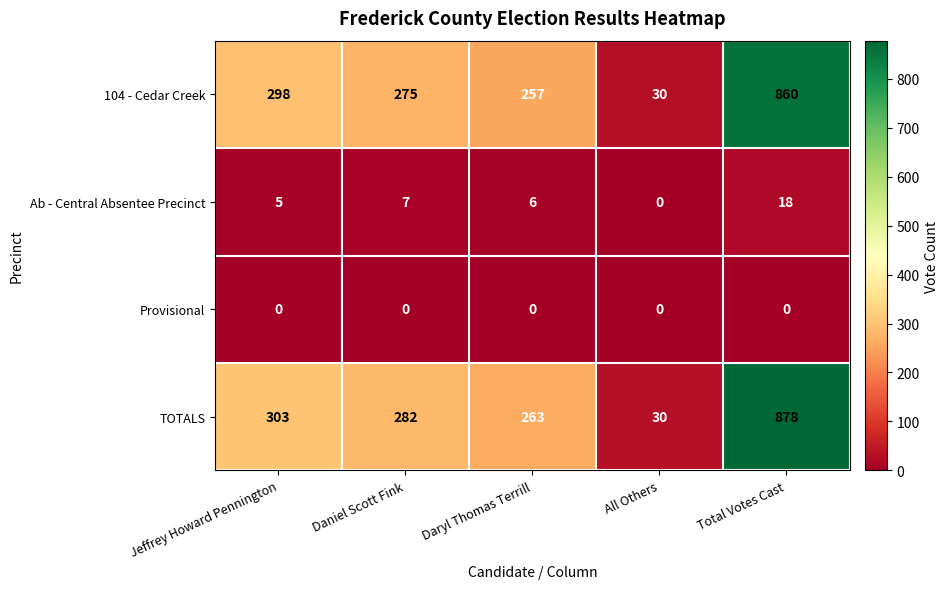

Which category has the highest value in the Ab - Central Absentee Precinct series?

Total Votes Cast